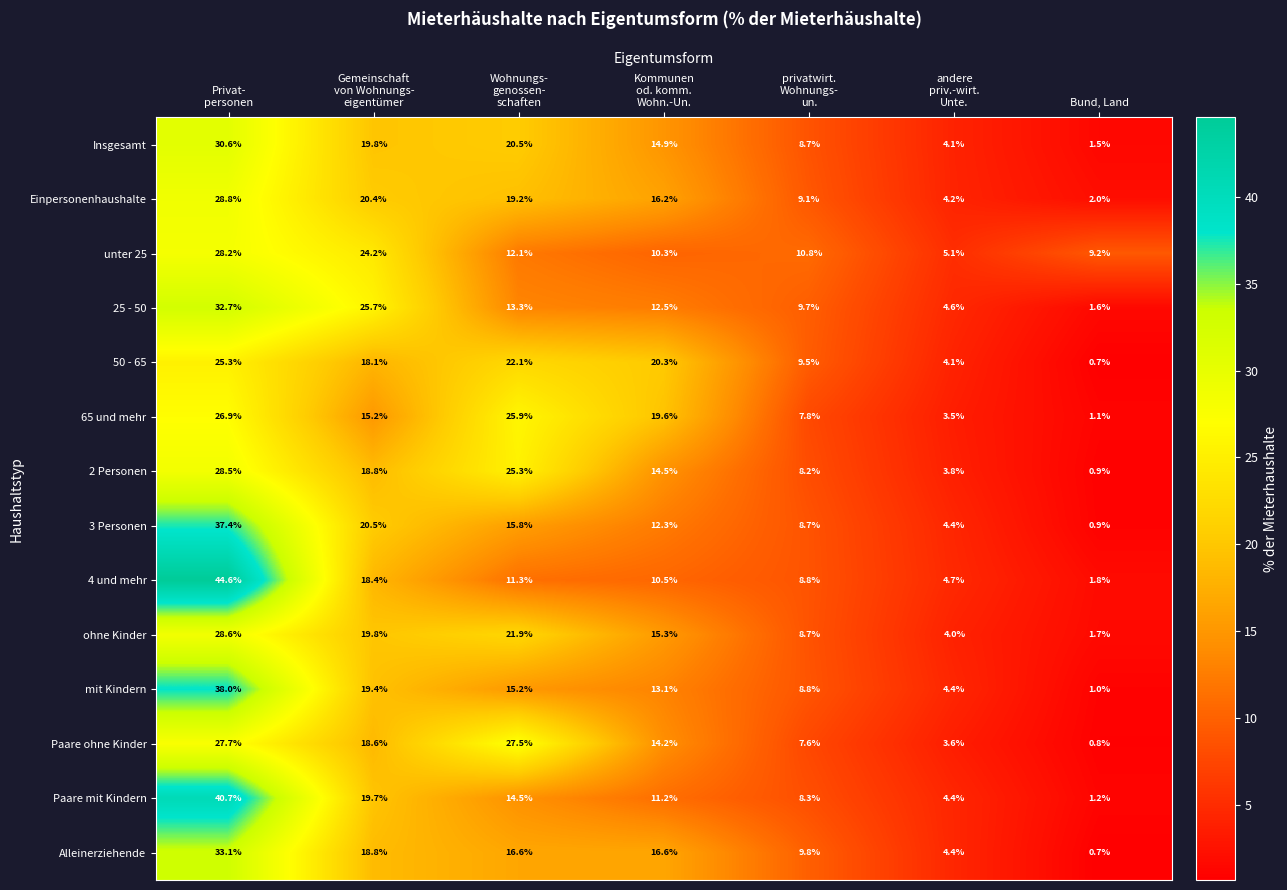

At how many categories does at least one series exceed 25?

3